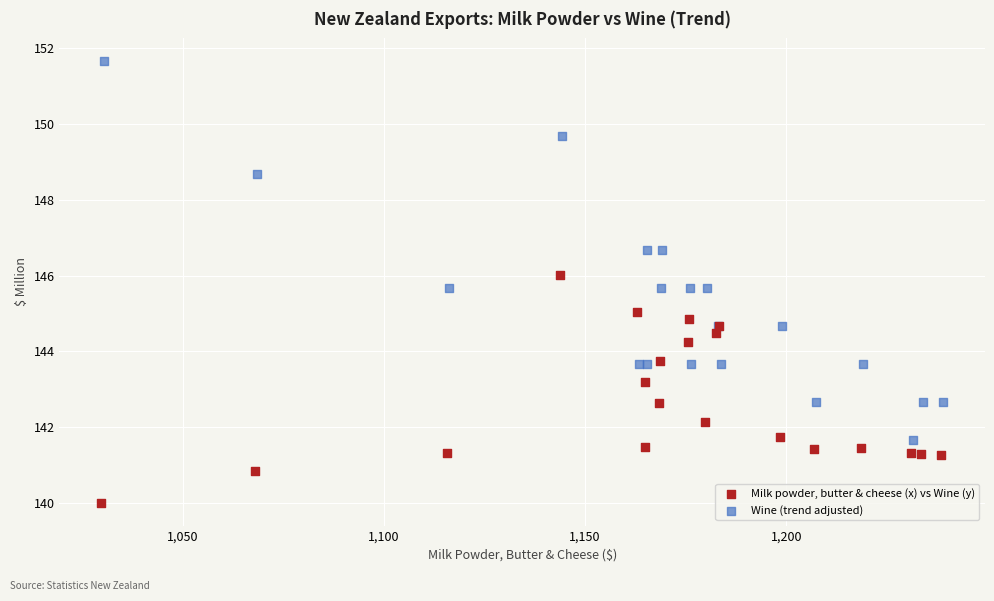

Which series contains the lowest Y value?

Milk powder, butter & cheese (x) vs Wine (y)